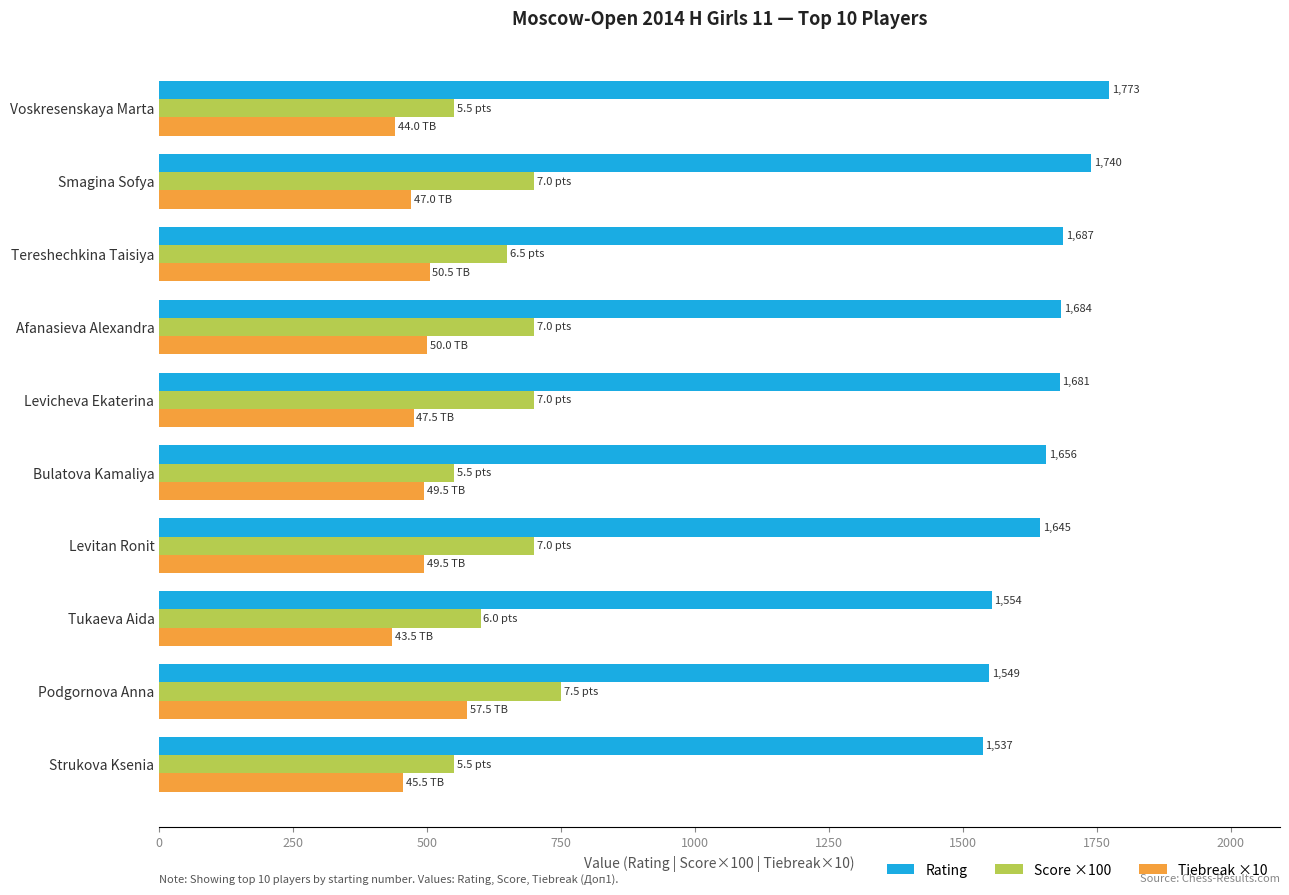

How many data points does each series have?

10